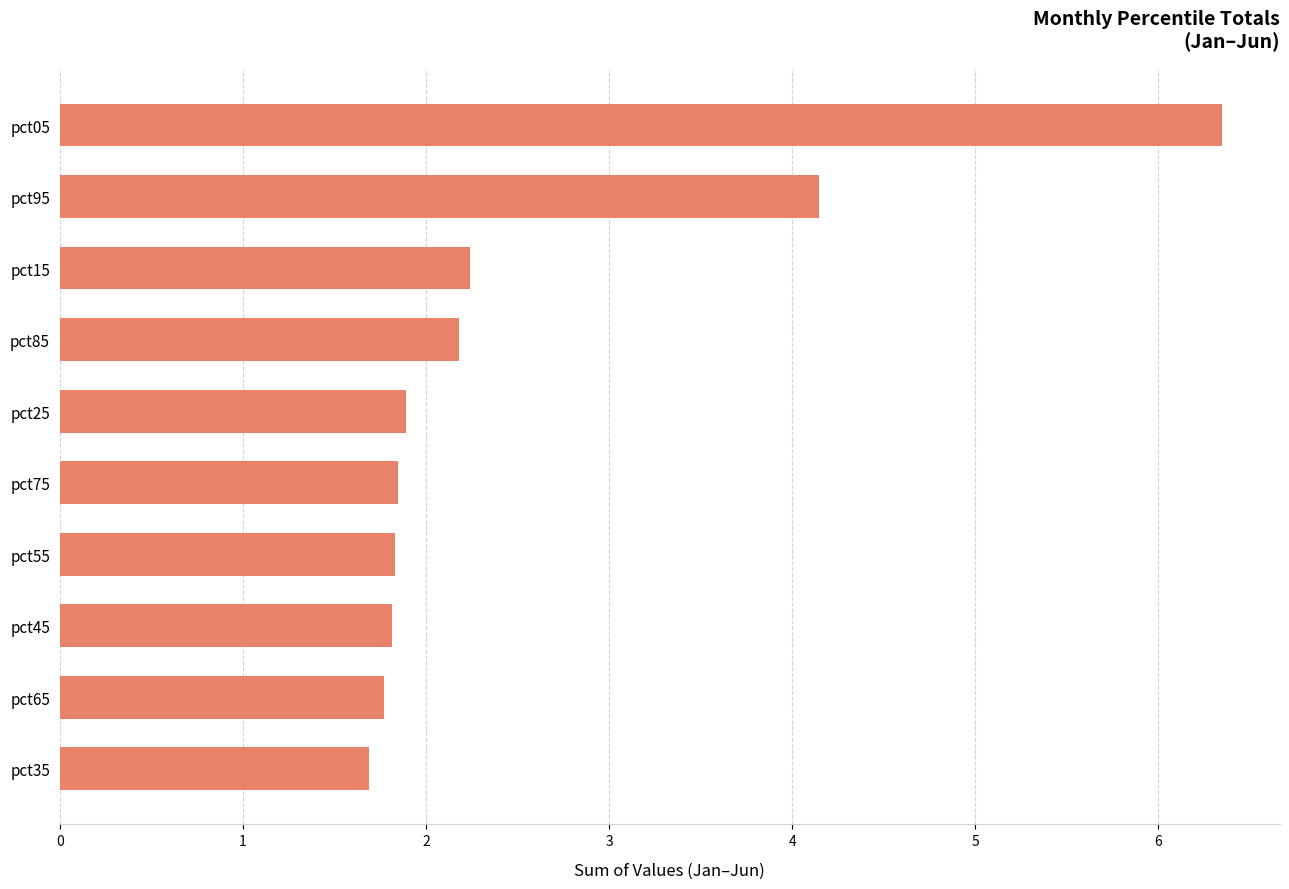

What is the sum of the values at pct75 and pct15?

4.1